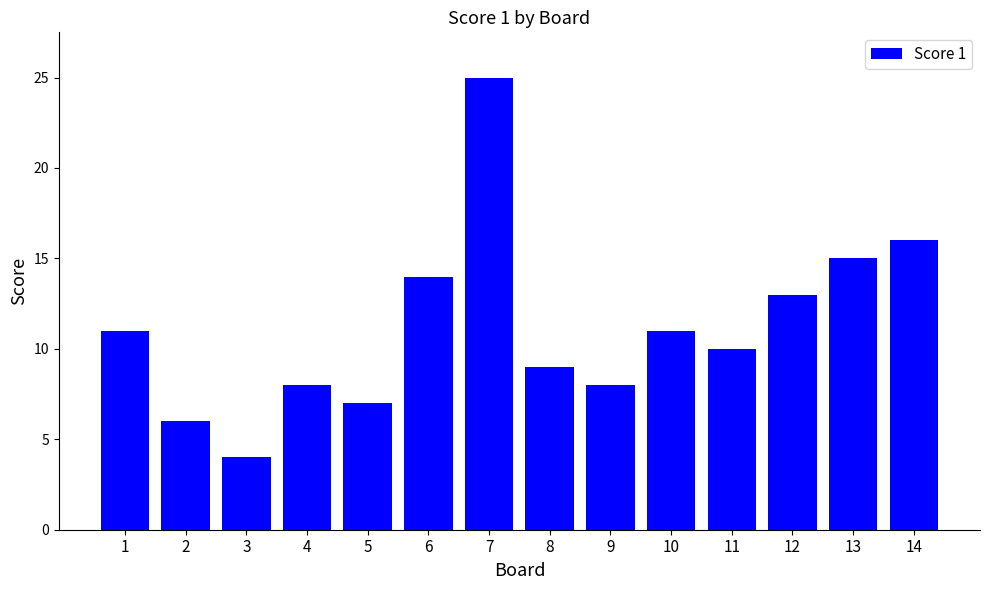

How many data points does each series have?

14